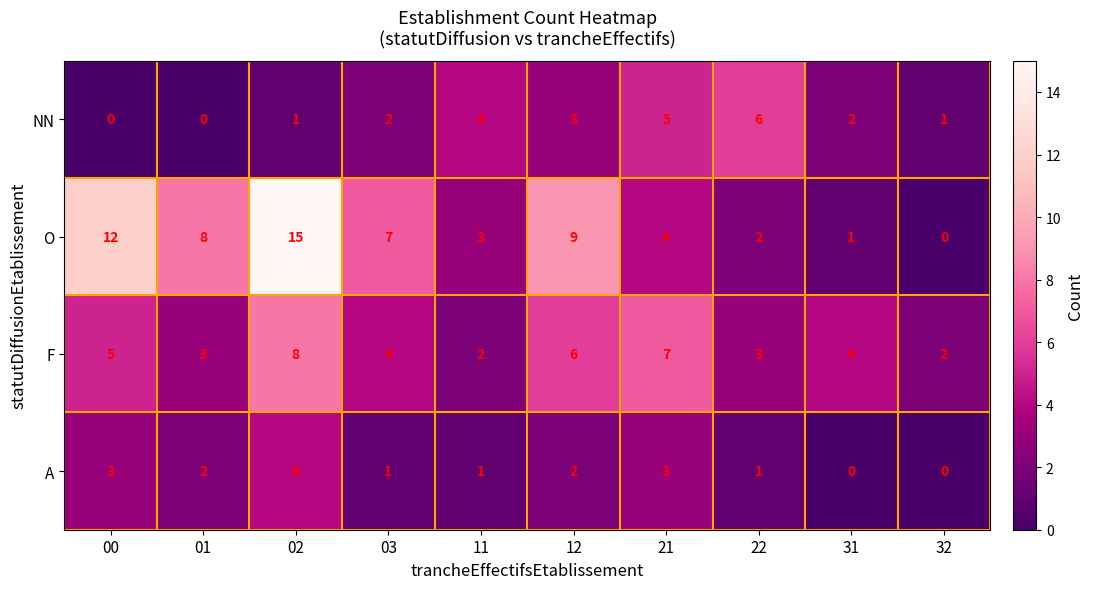

What is the maximum value shown in the chart?

15